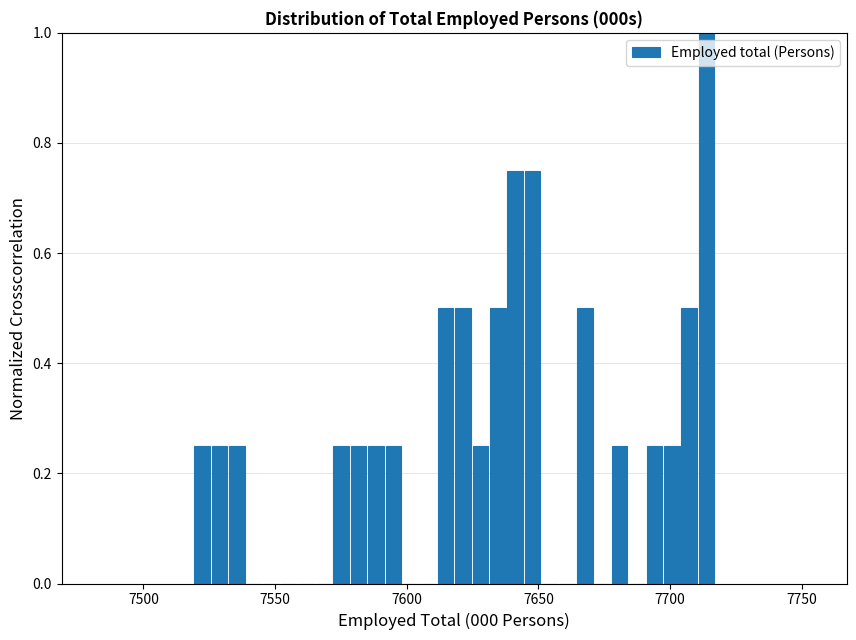

Read against the x-axis, roughly where is the centre of the tallest bar?

7715